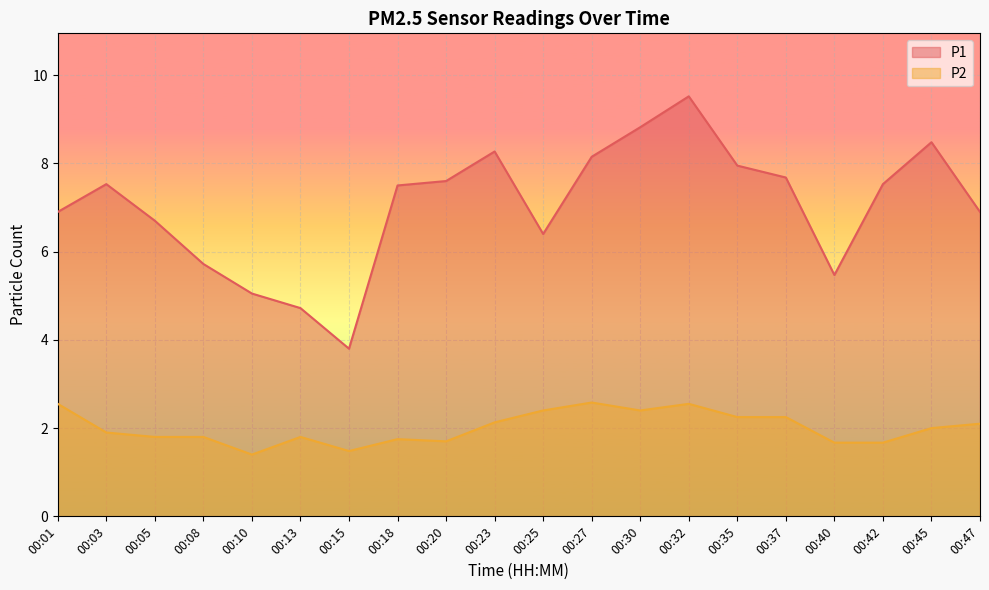

True or false: P2 and P1 intersect in this chart.

False